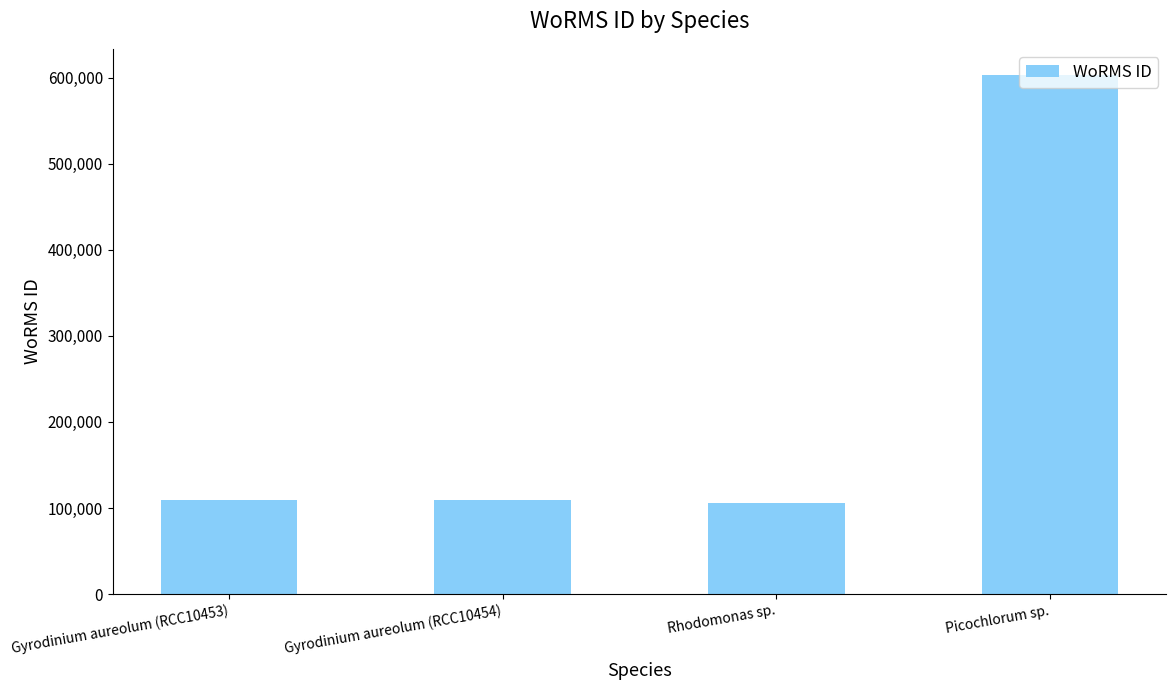

What is the label of the 2nd bar from the right?

Rhodomonas sp.